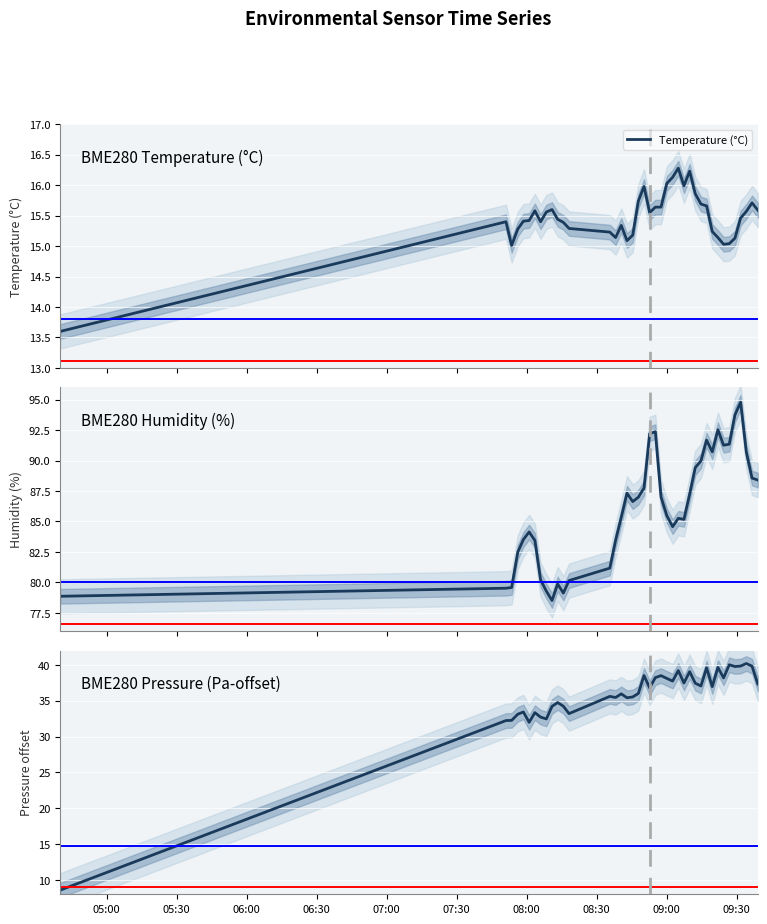

What is the highest value of the Temperature (°C) series?

16.3